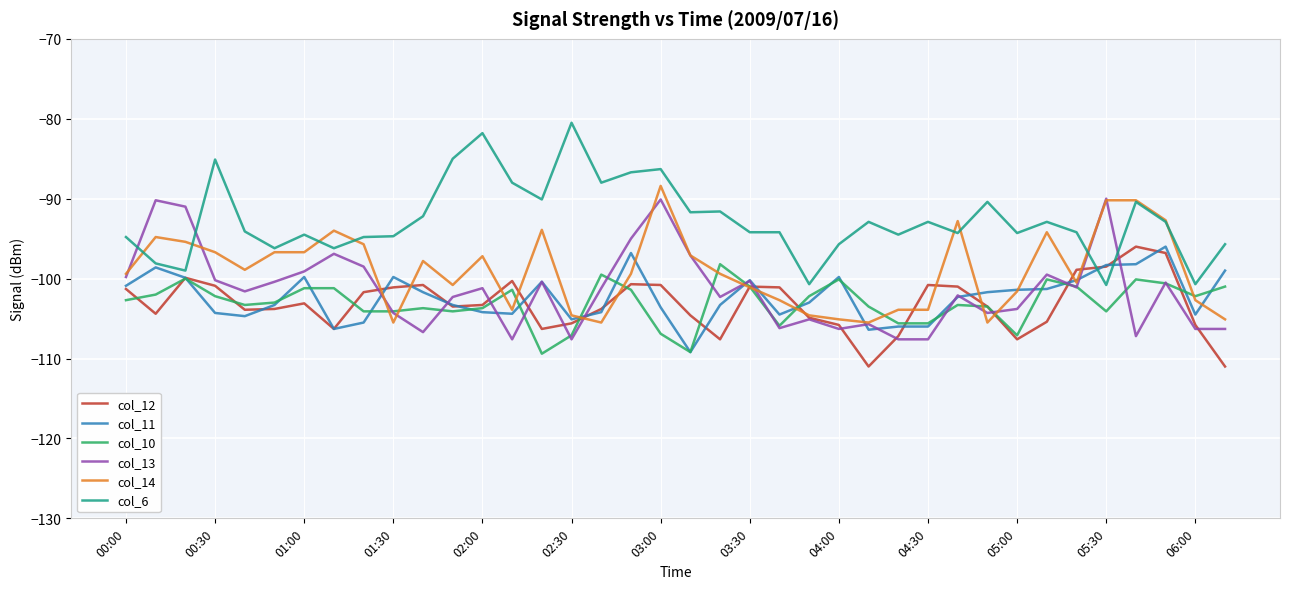

Which series has the largest total across all categories?

col_6